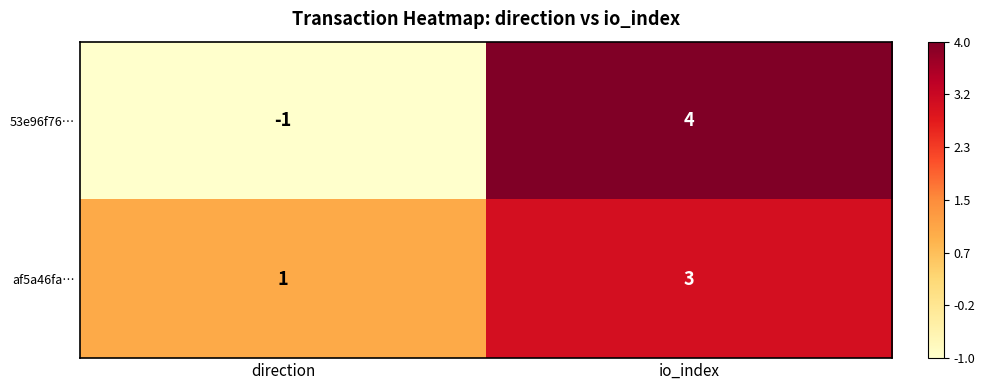

Reading left to right, what are all the values shown in this chart?

53e96f76…: -1	4
af5a46fa…: 1	3